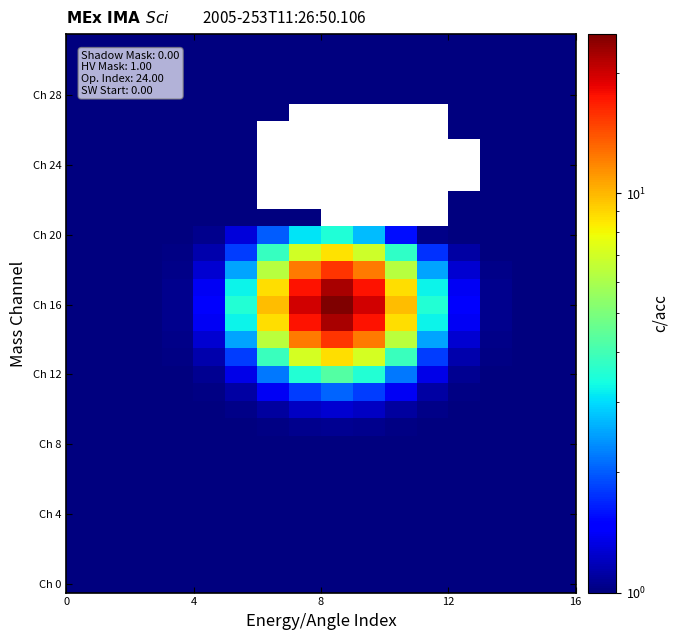

Count the number of categories in the chart.

16